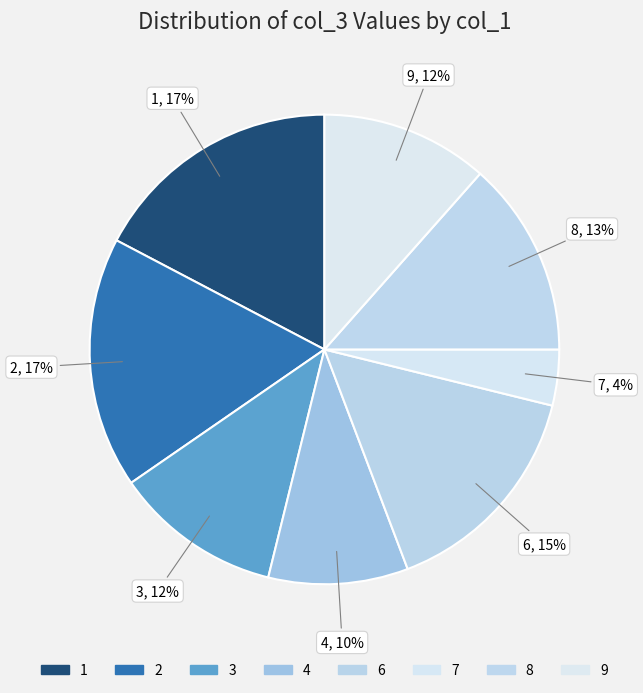

How many slices are in this pie chart?

8